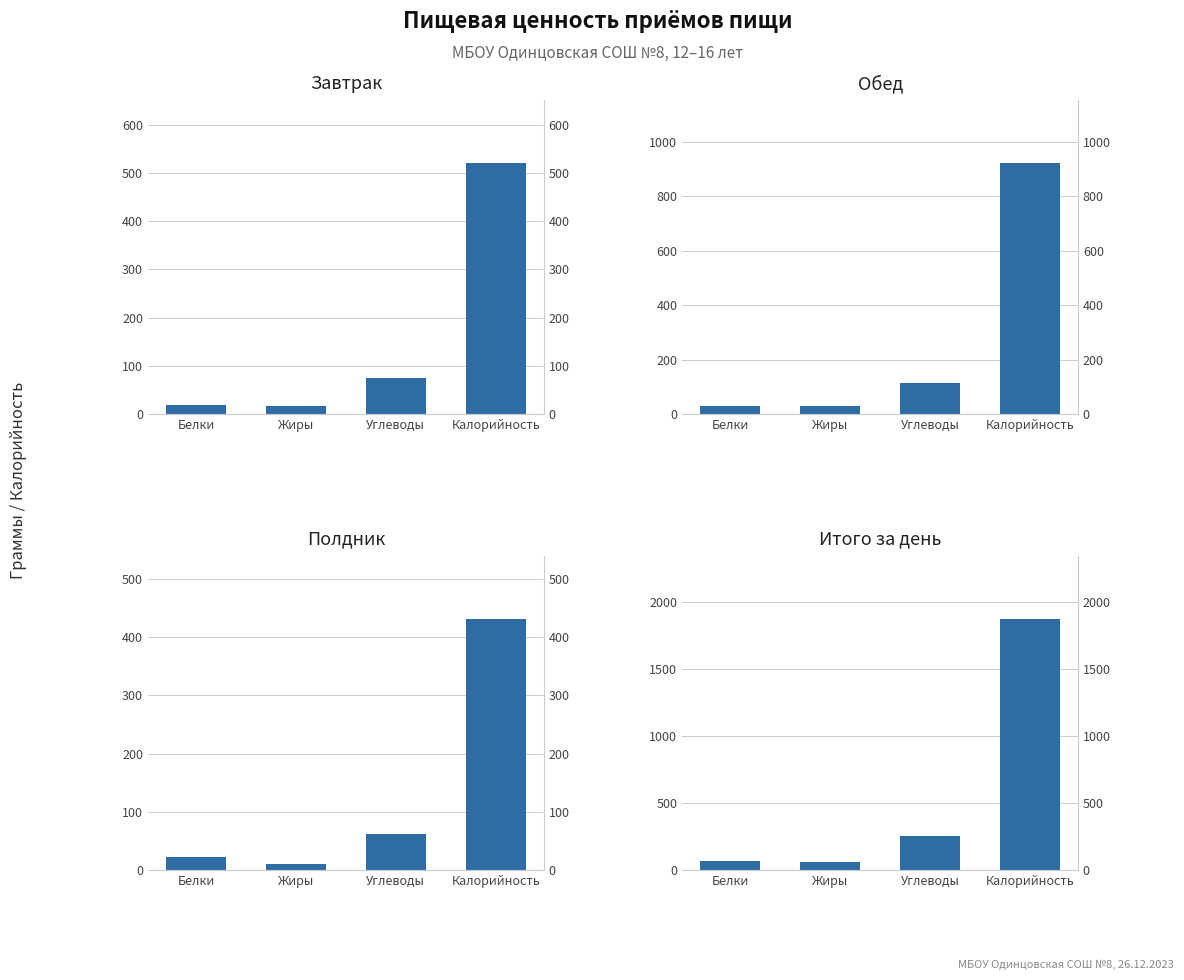

Are the bars grouped side by side (vs. stacked)?

Yes